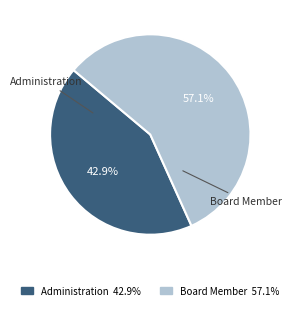

Rank the categories by value from lowest to highest.

Administration, Board Member